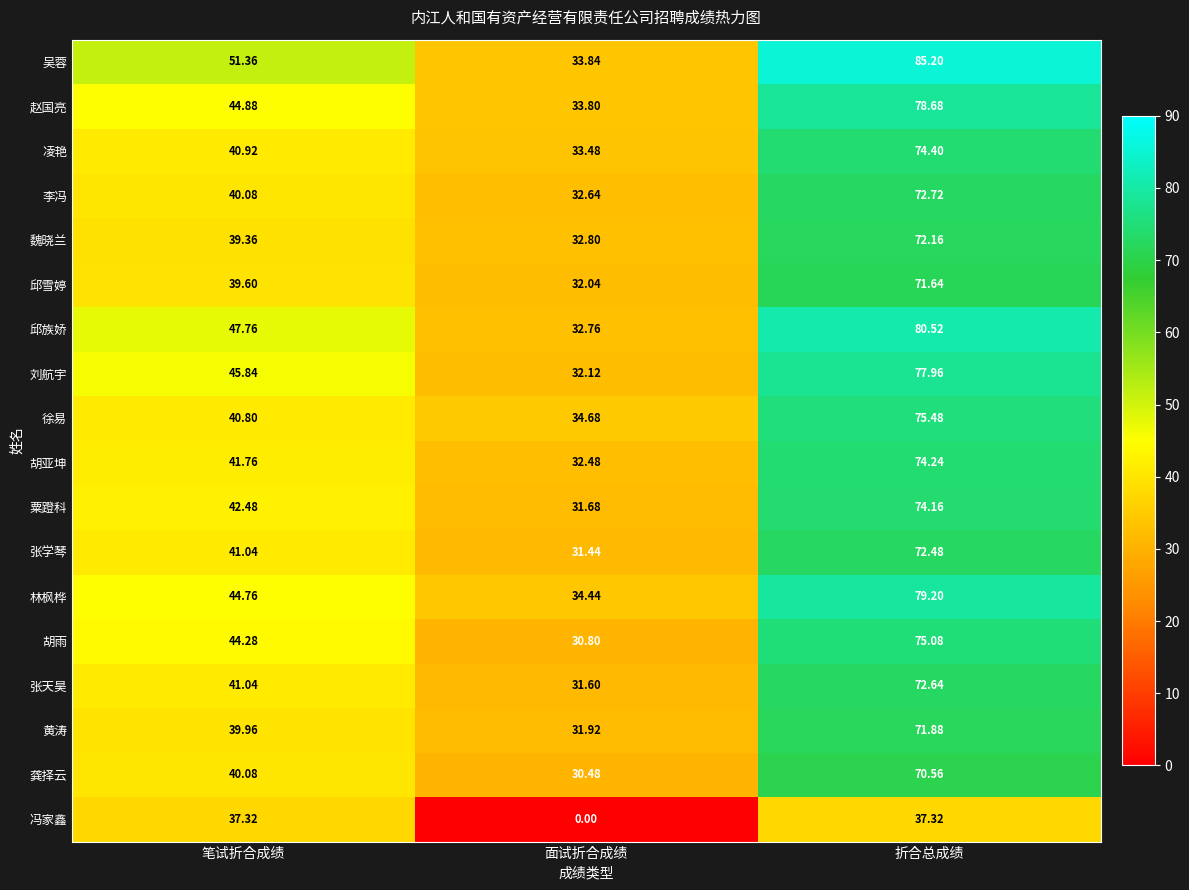

Which category has the highest value in the 胡亚坤 series?

折合总成绩